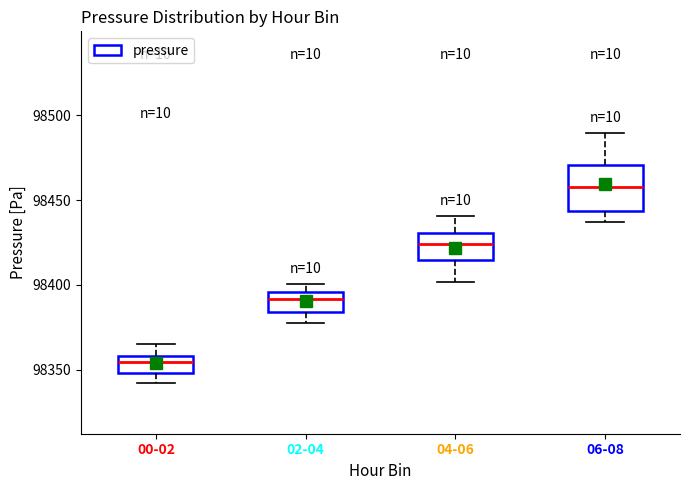

Reading left to right, read every box against the y-axis: the position of its median line, the range the box covers, and the ends of its whiskers. The values are not printed on the chart, so give them approximately, as read against the axis.

00-02: median 98355, box 98350 to 98360, whiskers 98340 to 98365
02-04: median 98390, box 98385 to 98395, whiskers 98375 to 98400
04-06: median 98425, box 98415 to 98430, whiskers 98400 to 98440
06-08: median 98460, box 98445 to 98470, whiskers 98435 to 98490